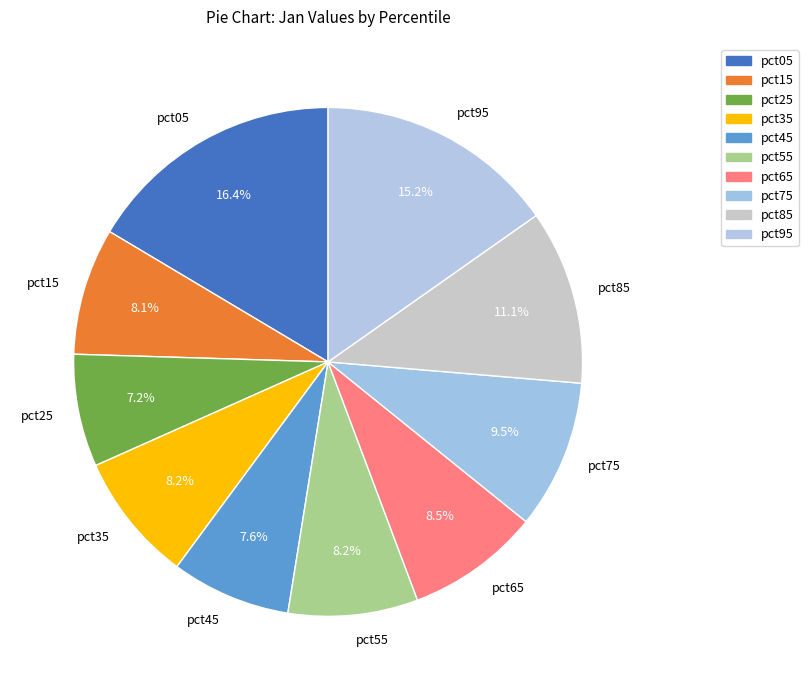

How many slices are in this pie chart?

10